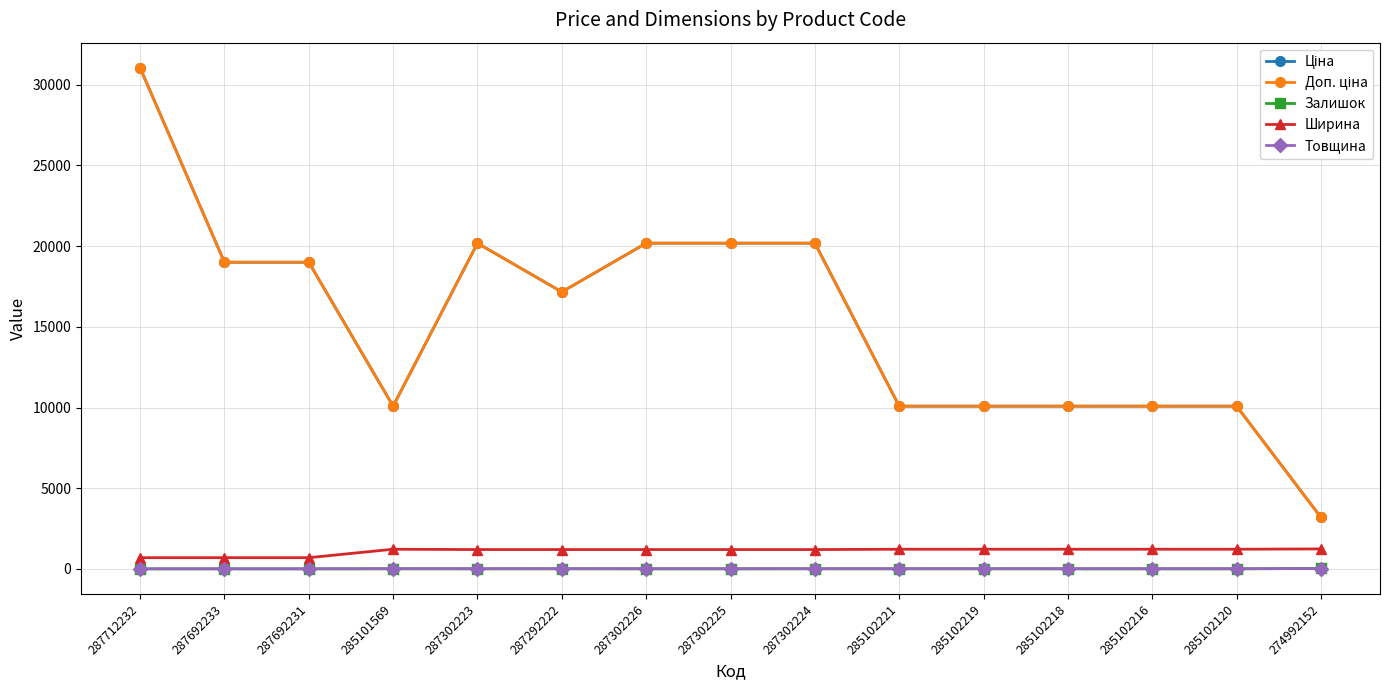

How many data points in Товщина are less than 18?

3